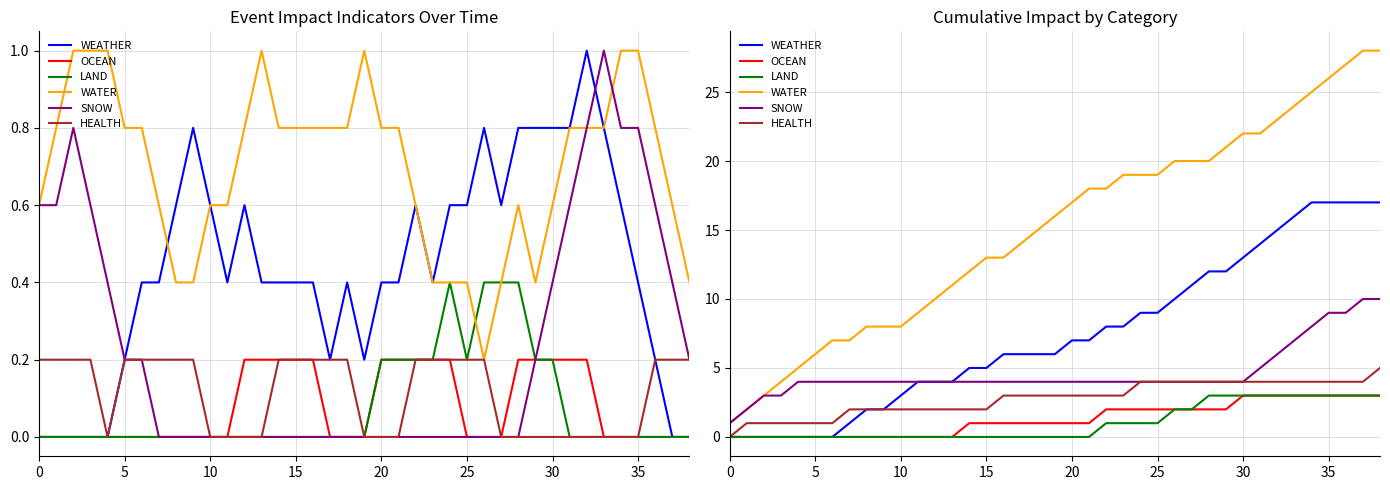

What is the average value of the HEALTH series?

3